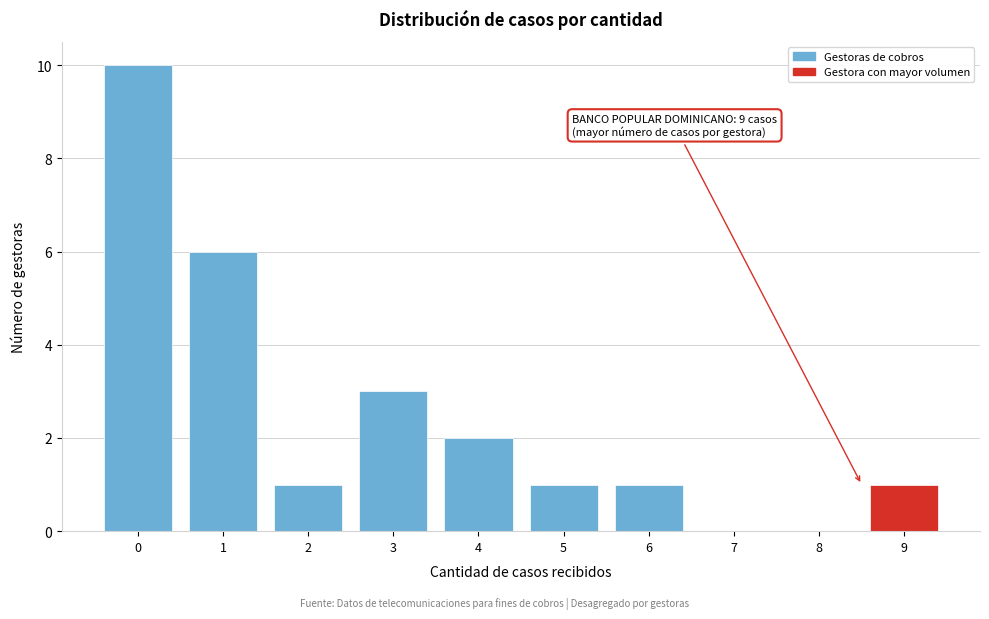

Reading right to left, transcribe all the data shown in this chart.

9=1	8=0	7=0	6=1	5=1	4=2	3=3	2=1	1=6	0=10